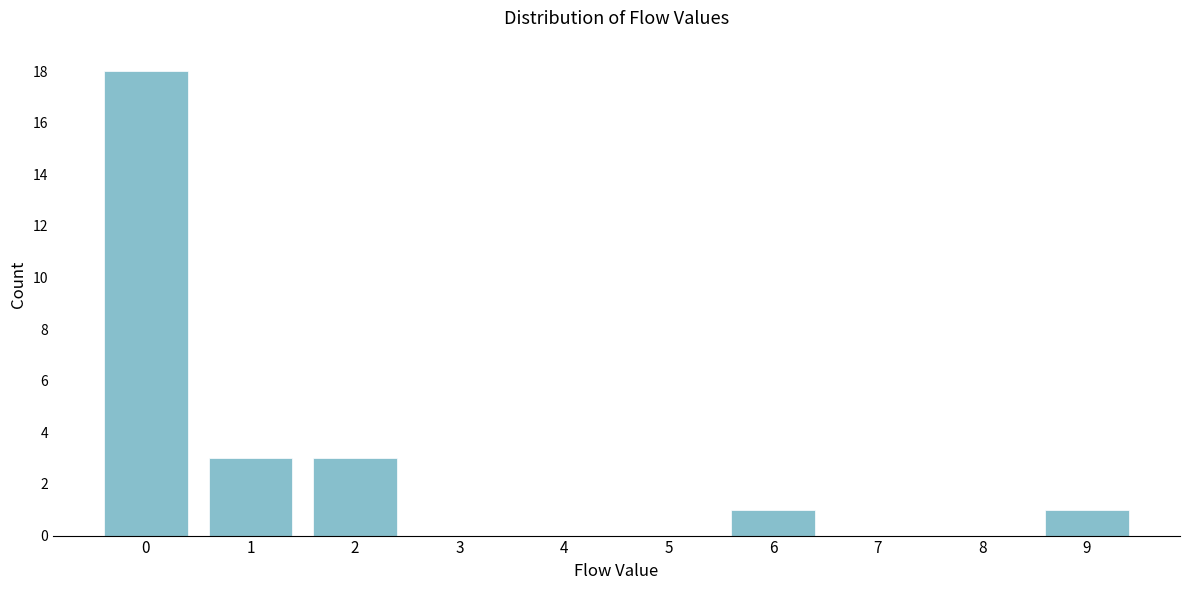

Reading right to left, list all the values displayed in this chart.

9=1	8=0	7=0	6=1	5=0	4=0	3=0	2=3	1=3	0=18